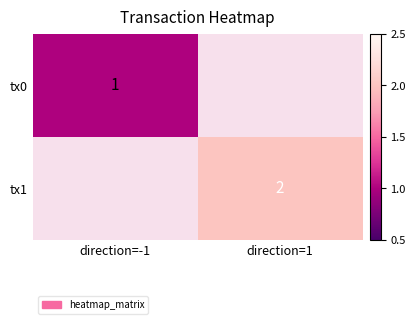

The value of tx1 at direction=1 is 3. True or false?

False